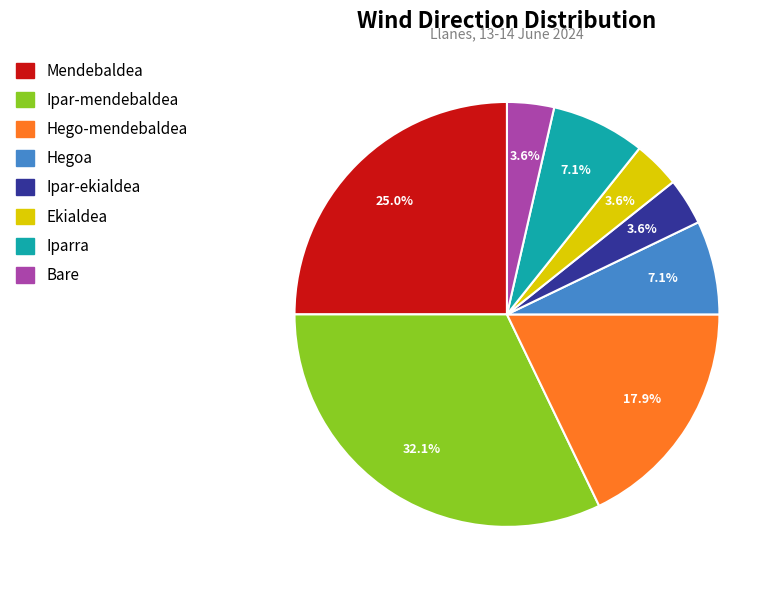

Which category has the biggest portion of the pie?

Ipar-mendebaldea